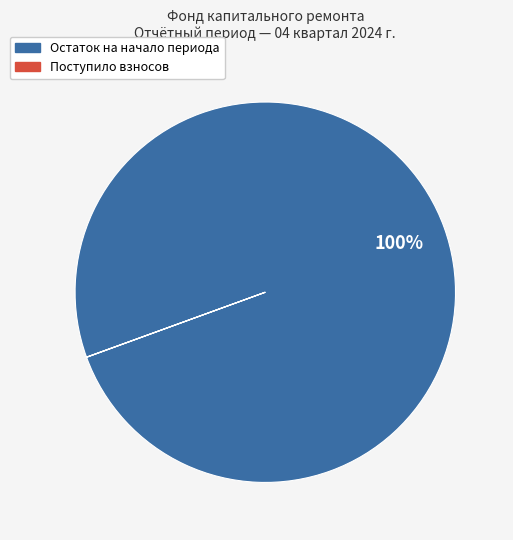

Is there any slice that represents more than half of the pie?

Yes